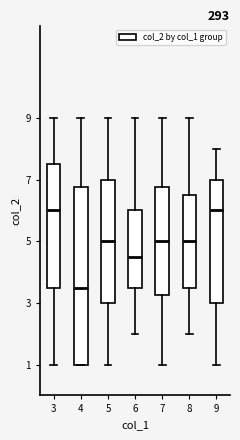

Comparing the boxes themselves (not the whiskers), which one is the tallest?

4